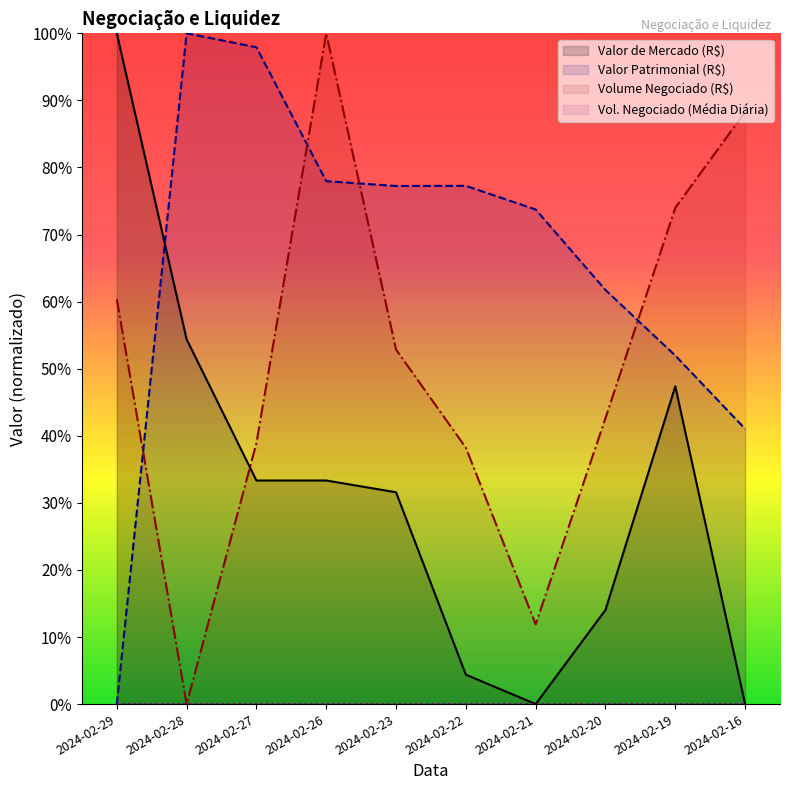

Which series has the largest total across all categories?

Valor Patrimonial (R$)